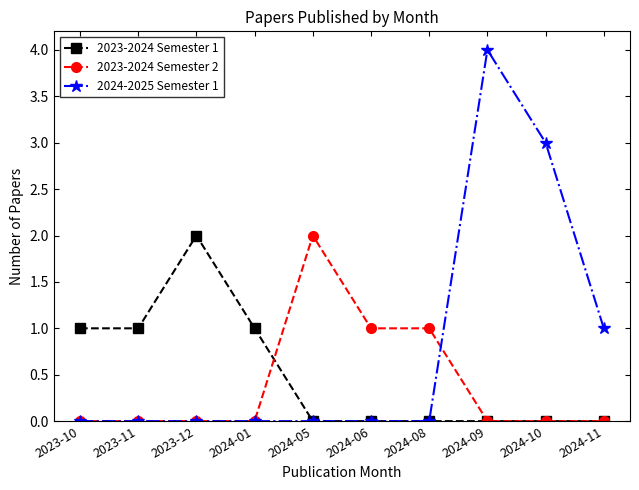

What is the difference between the maximum and minimum values in the 2024-2025 Semester 1 series?

4